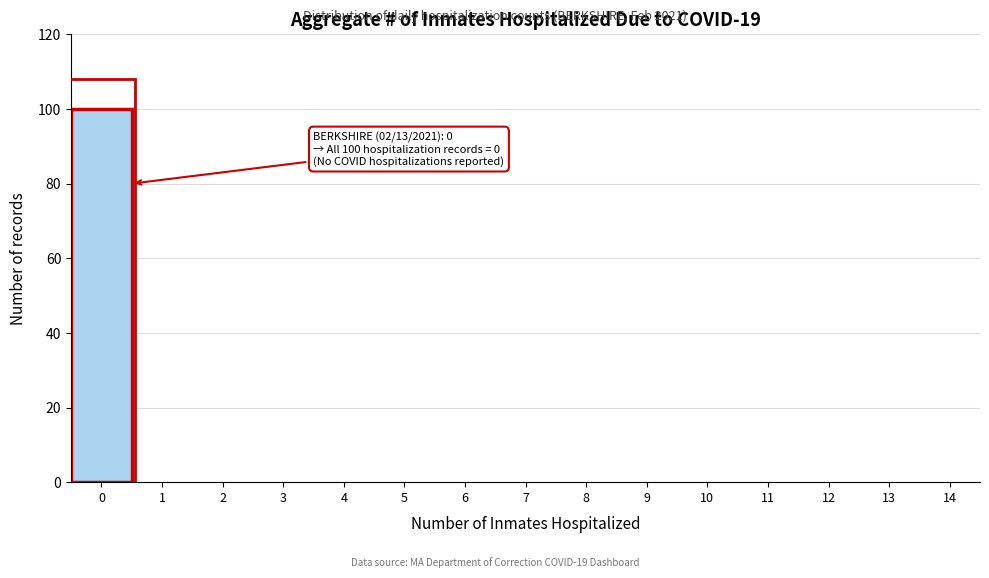

Which range on the x-axis has the tallest bar?

-0.5 to 0.5